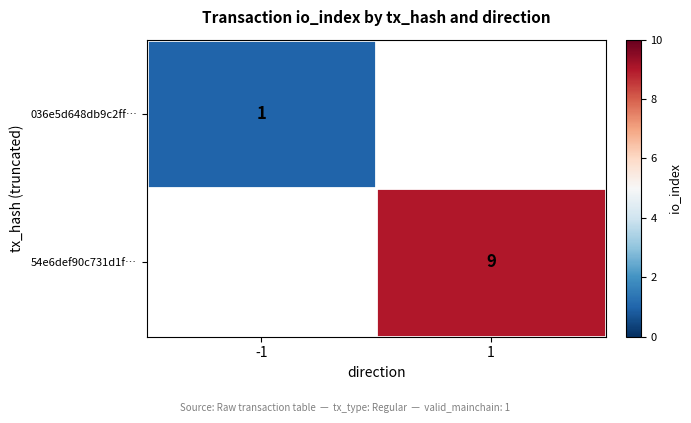

Count the number of categories in the chart.

2